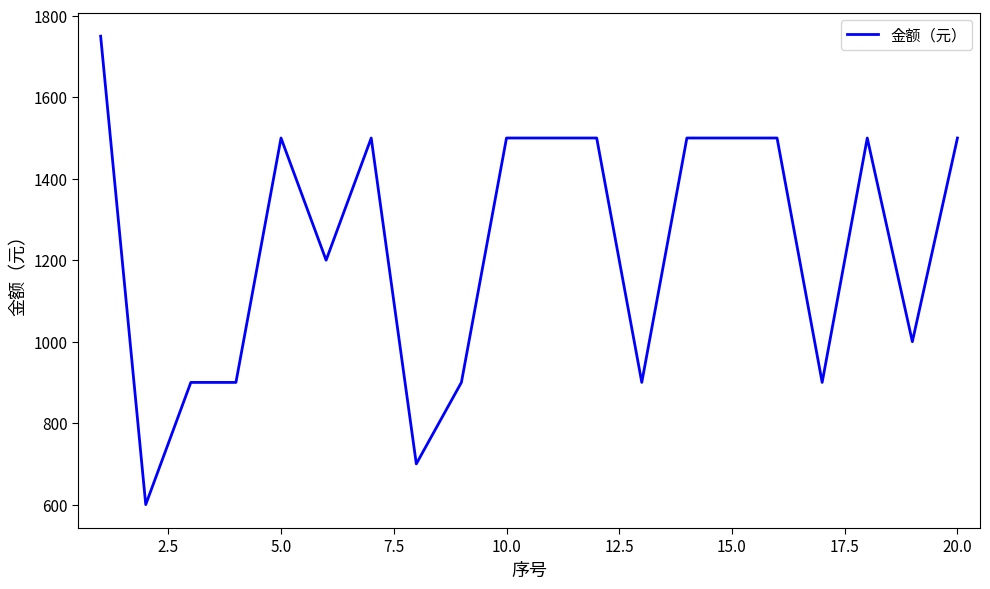

What is the difference between the maximum and minimum values?

1150